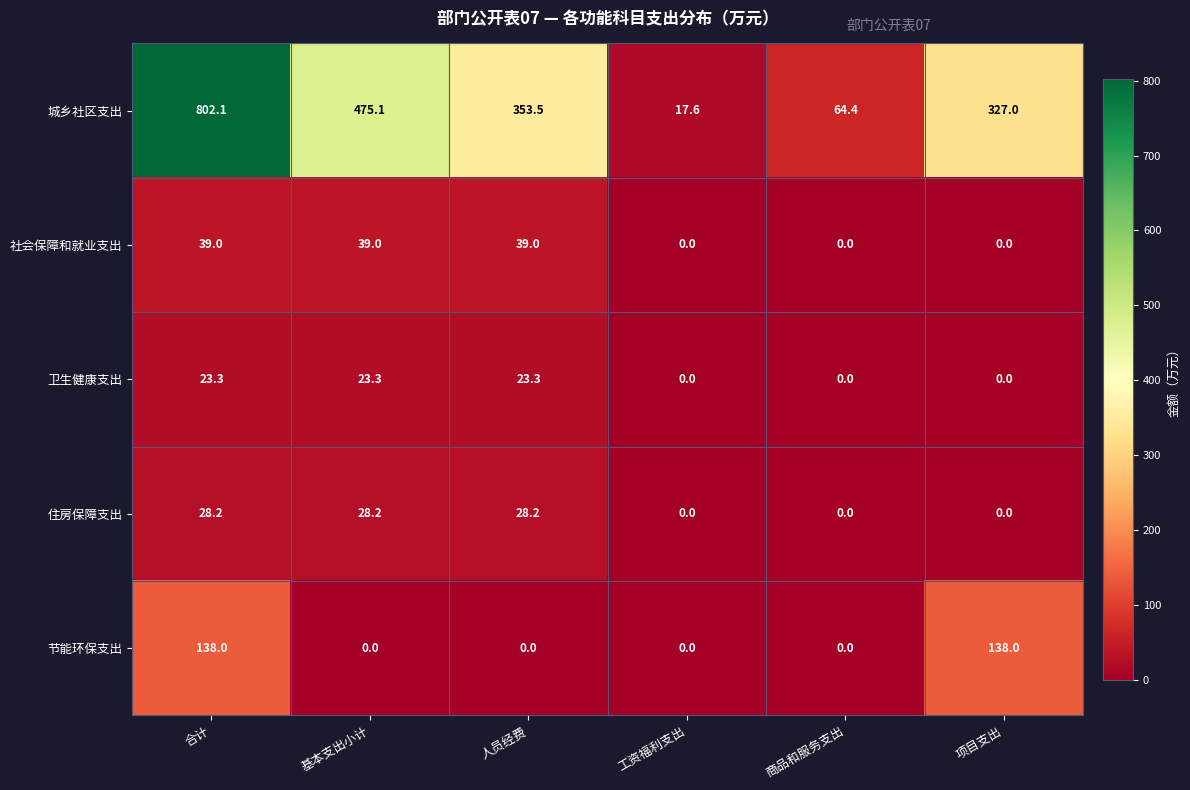

What is the average value of the 住房保障支出 series?

14.1